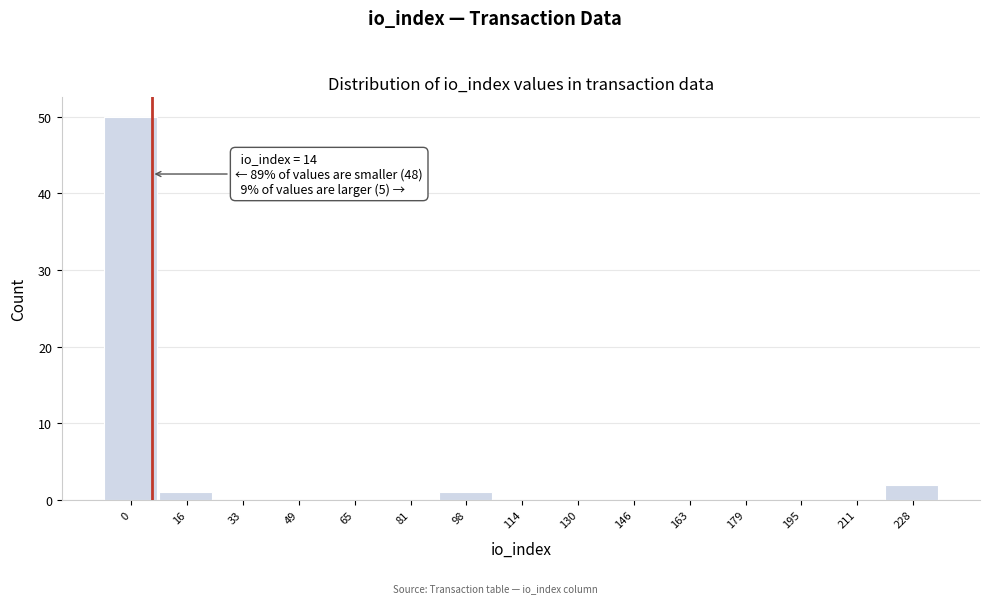

Reading left to right, extract all data points from this chart.

0=50	16=1	33=0	49=0	65=0	81=0	98=1	114=0	130=0	146=0	163=0	179=0	195=0	211=0	228=2